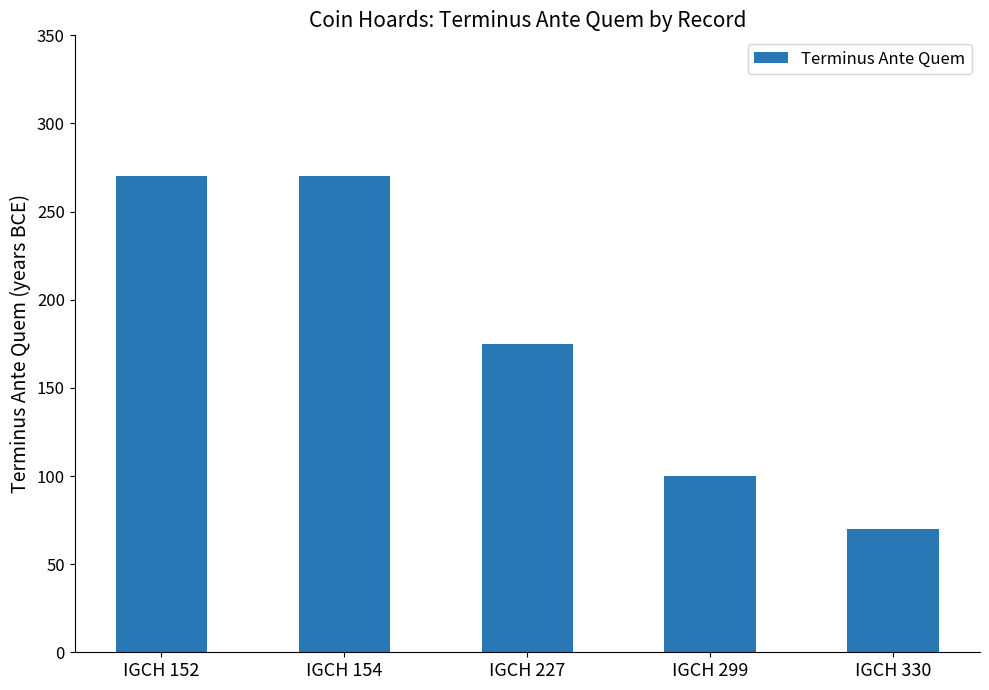

What is the maximum value shown in the chart?

270